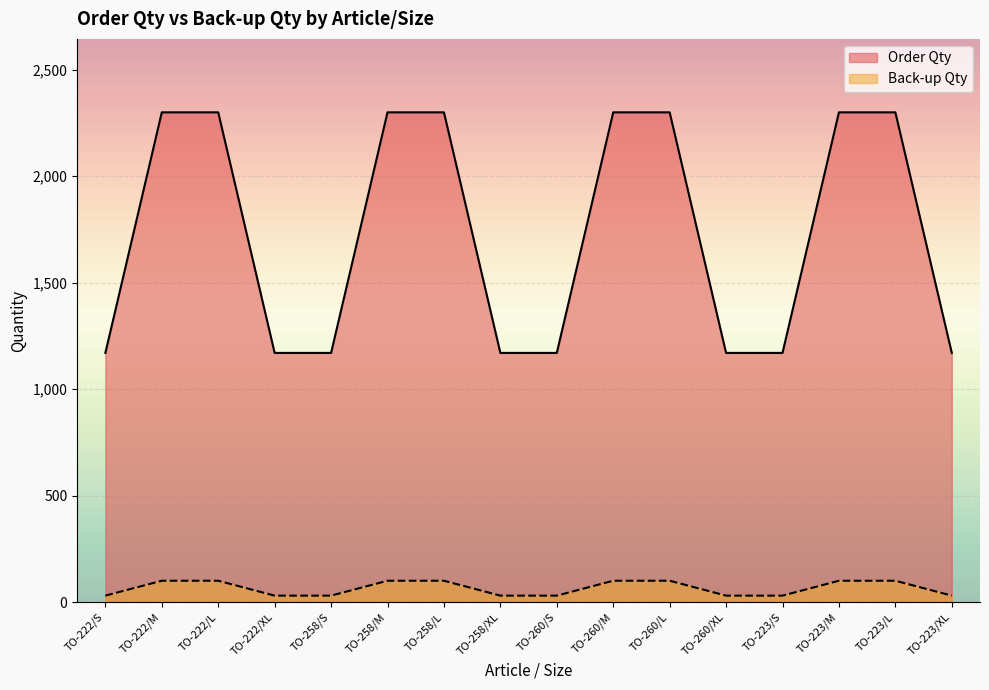

Is the value of Order Qty at TO-223/XL greater than the value of Back-up Qty at TO-258/S?

Yes